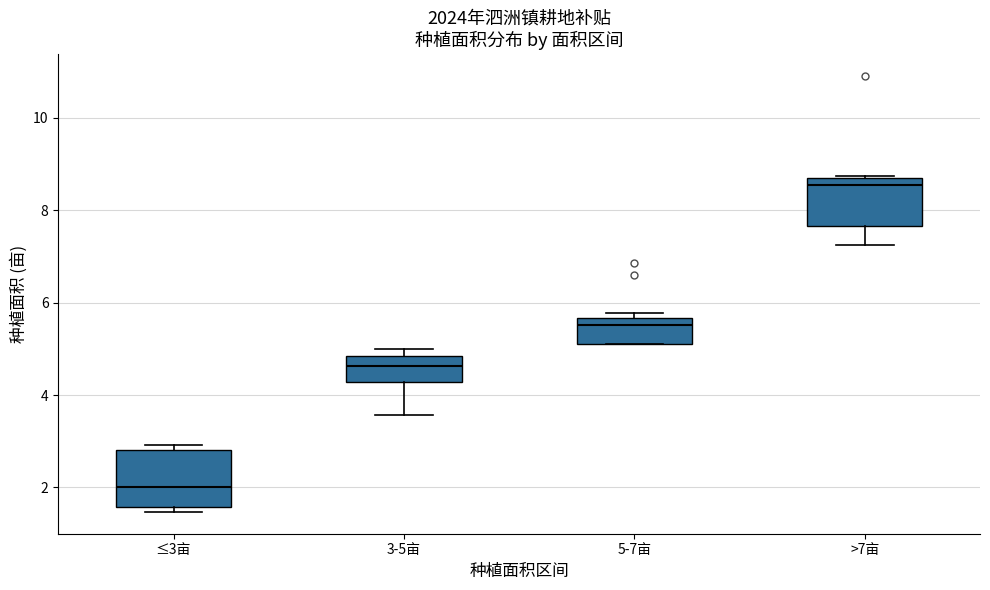

Reading left to right, transcribe this box plot: for each box, give where its median line is, the range the box spans, and where its two whiskers end, as read against the y-axis. The values are not printed on the chart, so give them approximately, as read against the axis.

≤3亩: median 2.0, box 1.6 to 2.8, whiskers 1.4 to 3.0
3-5亩: median 4.6, box 4.2 to 4.8, whiskers 3.6 to 5.0
5-7亩: median 5.6 (just below the box's upper edge), box 5.2 to 5.6, whiskers 5.2 to 5.8
>7亩: median 8.6, box 7.6 to 8.8, whiskers 7.2 to 8.8